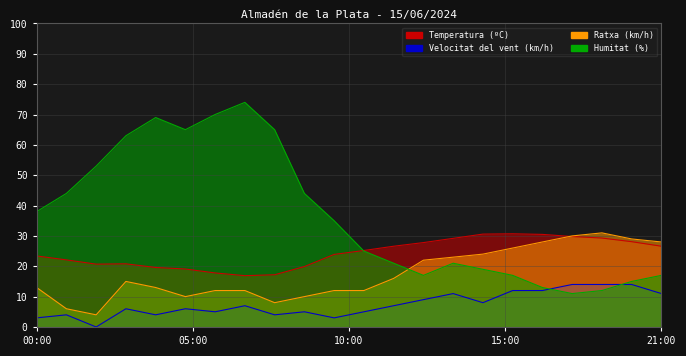

What is the label of the 17th point from the left?

16:00